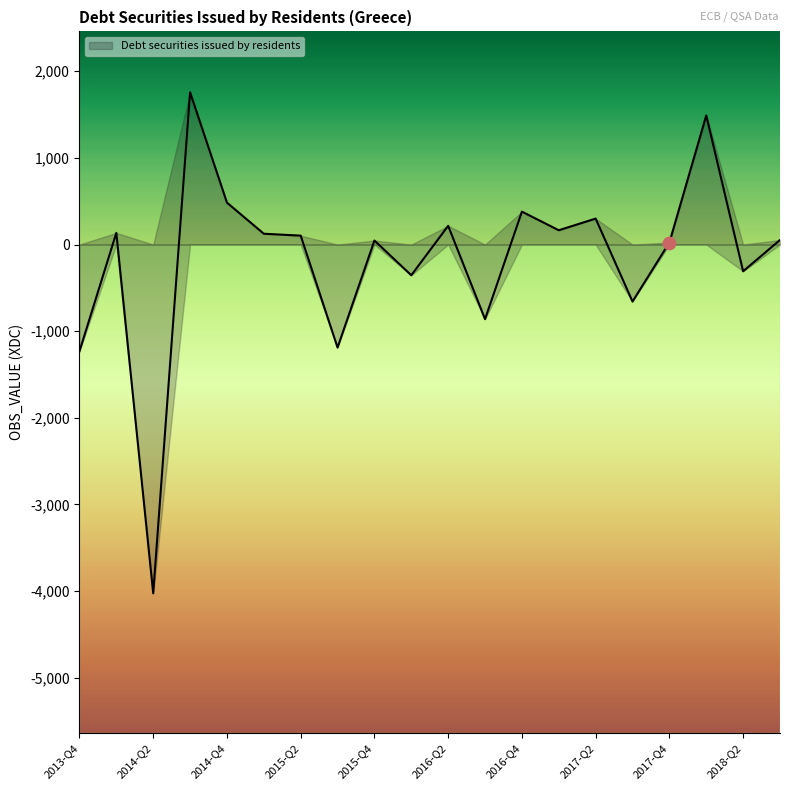

What is the change in value from 2015-Q1 to 2018-Q3?

-72.3